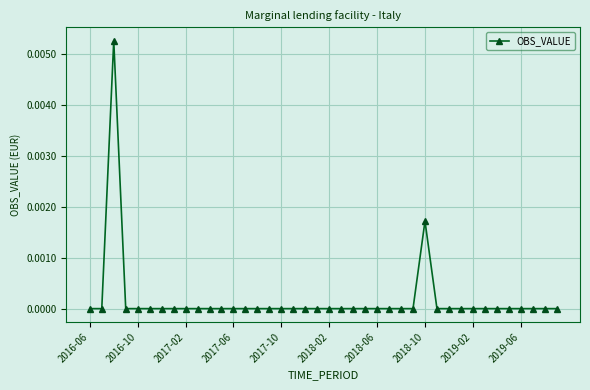

True or false: the data has more than 0 interior local peaks.

True